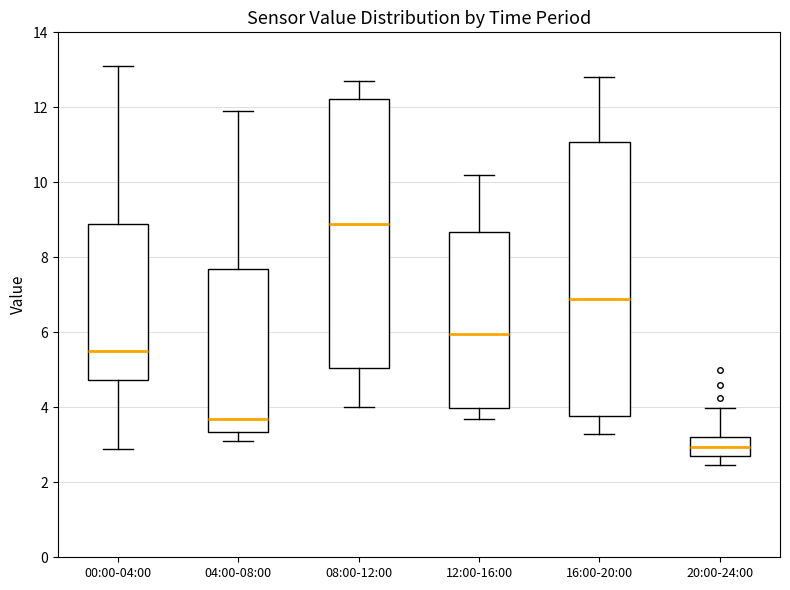

Which box's median line is the lowest?

20:00-24:00